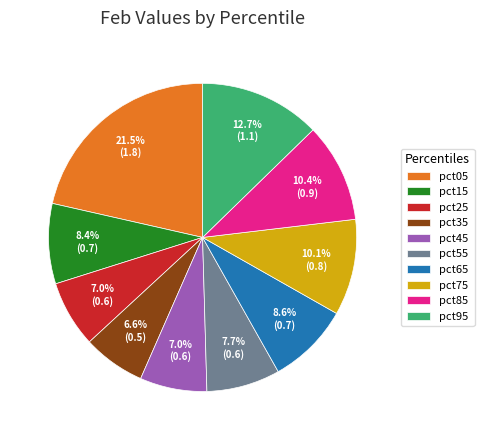

To the nearest percent, what is the difference between the largest and smallest slice percentages?

15%